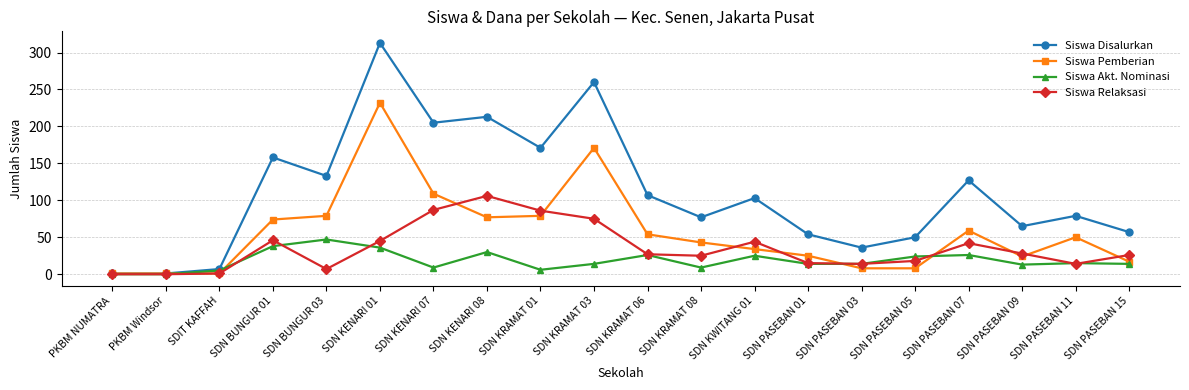

Count the number of data series in this chart.

4